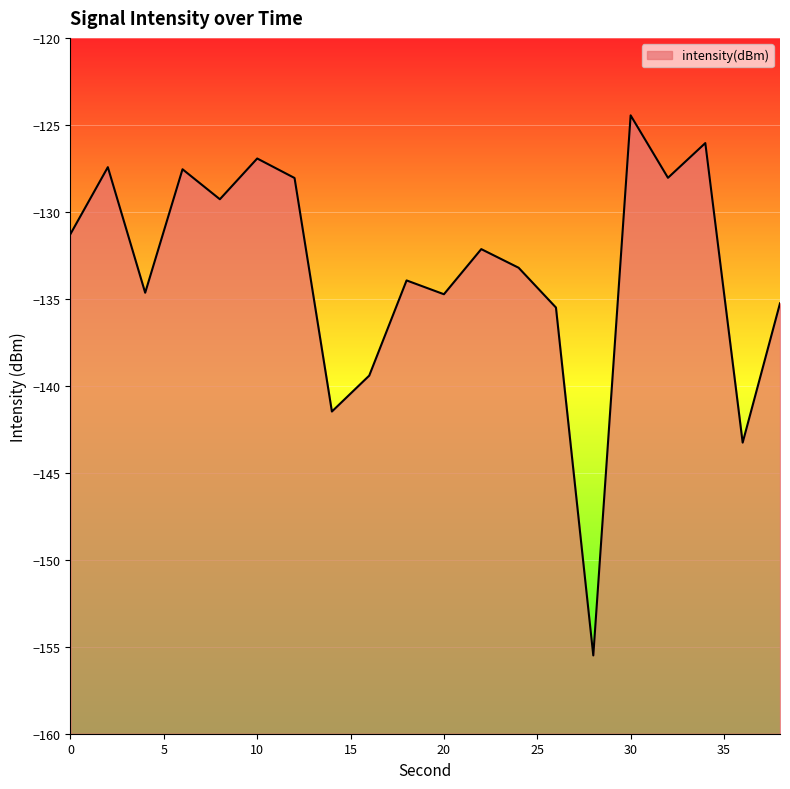

What value does the data have at 28?

-155.5